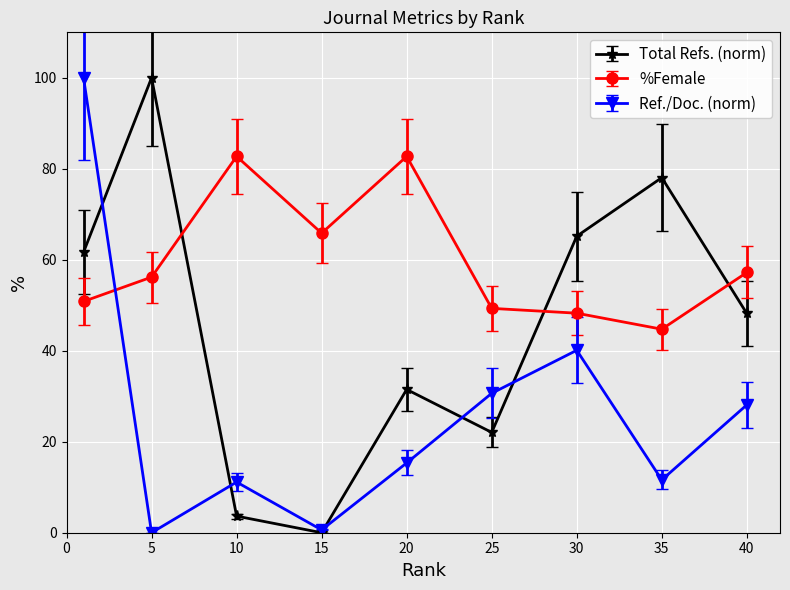

How many categories are shown in the chart?

9